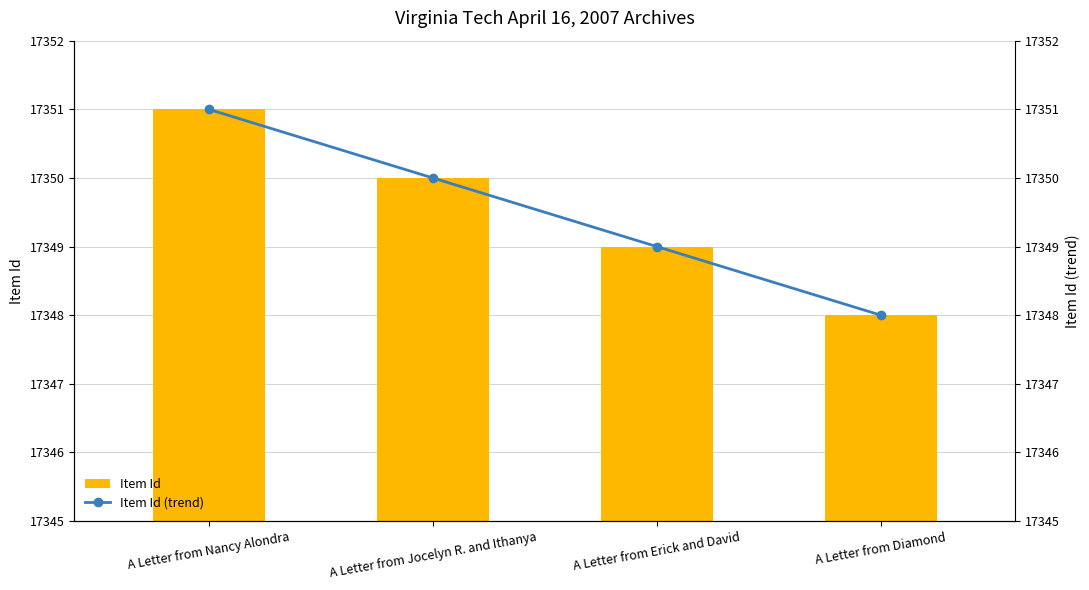

How many series are shown in this chart?

2